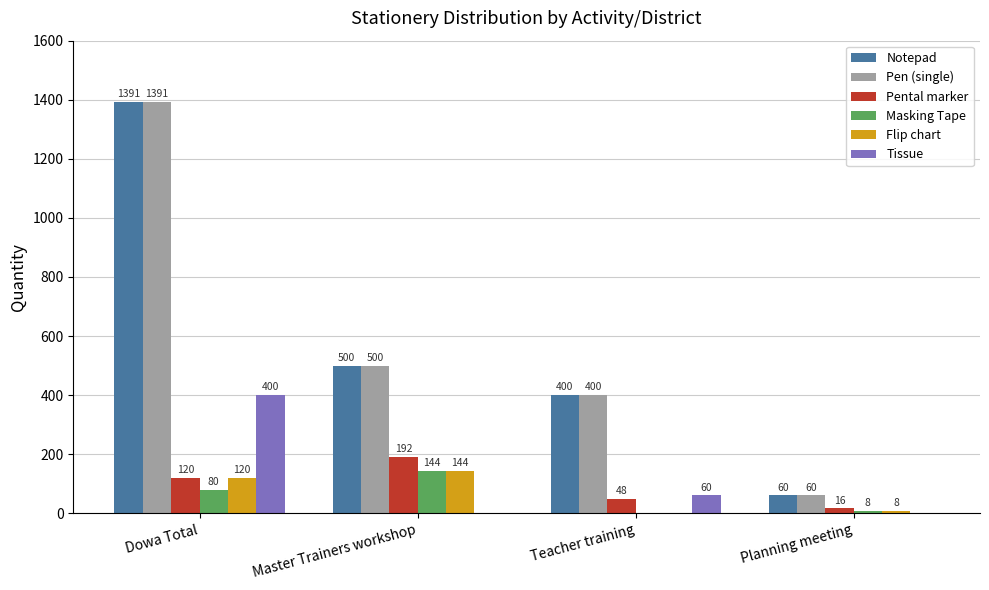

Where is Notepad nearest to the value 725?

Master Trainers workshop